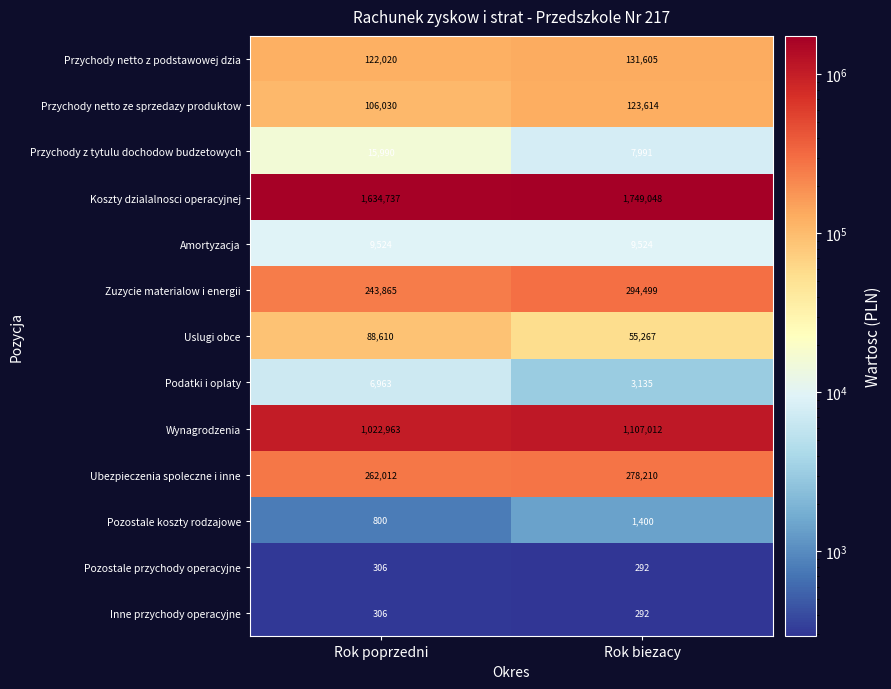

What is the difference between the highest and lowest values at Rok biezacy?

1748756